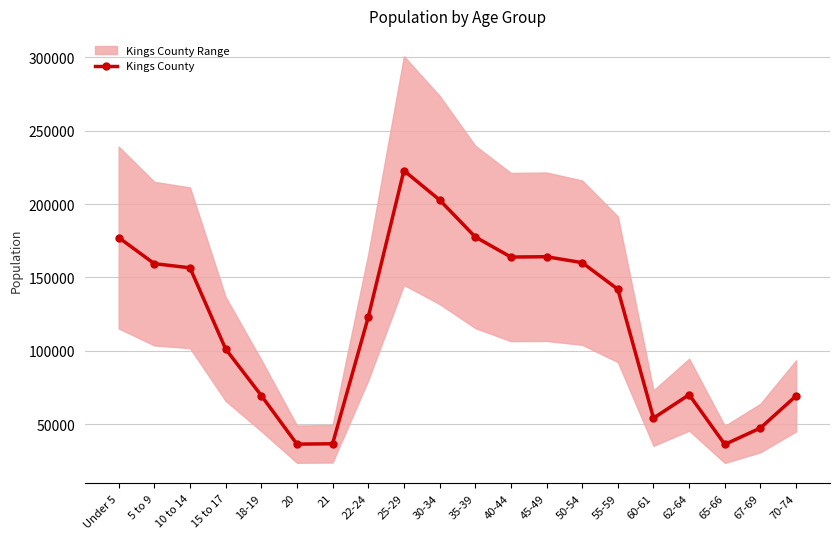

What is the value of the 18th point from the left?

36105